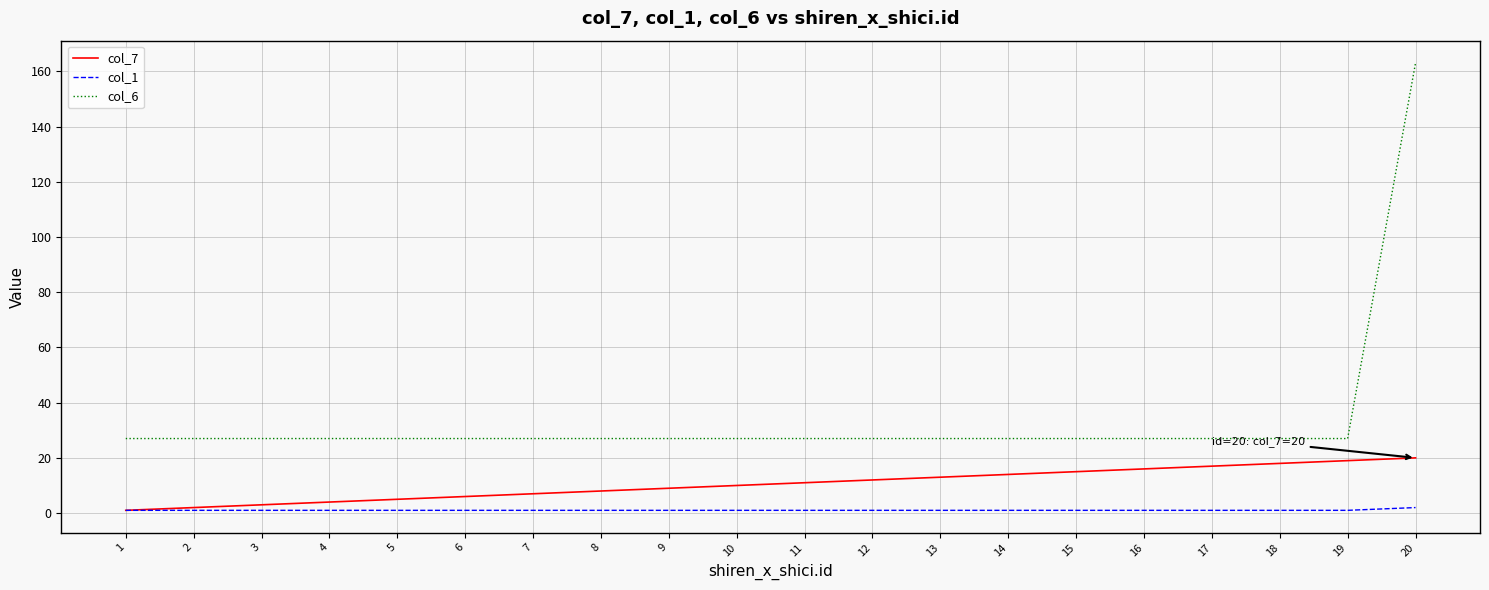

True or false: col_6 and col_7 intersect in this chart.

False